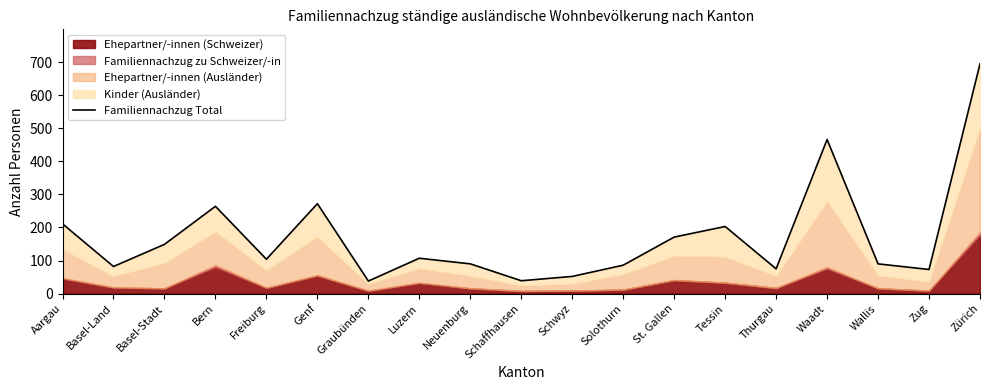

The value at Neuenburg is 90. True or false?

True